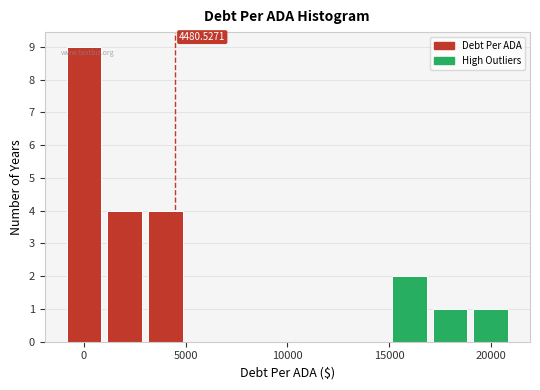

Over which range of the x-axis is the bar tallest?

-1000 to 1000